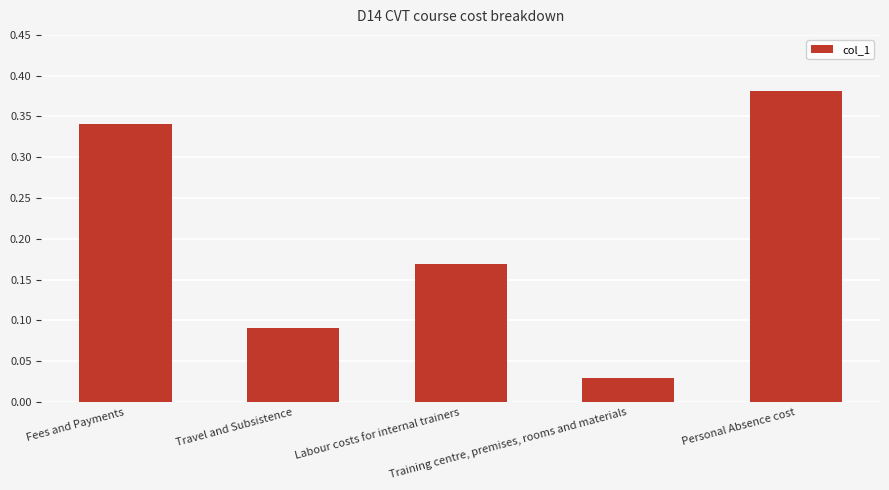

What is the sum of all values?

1.0